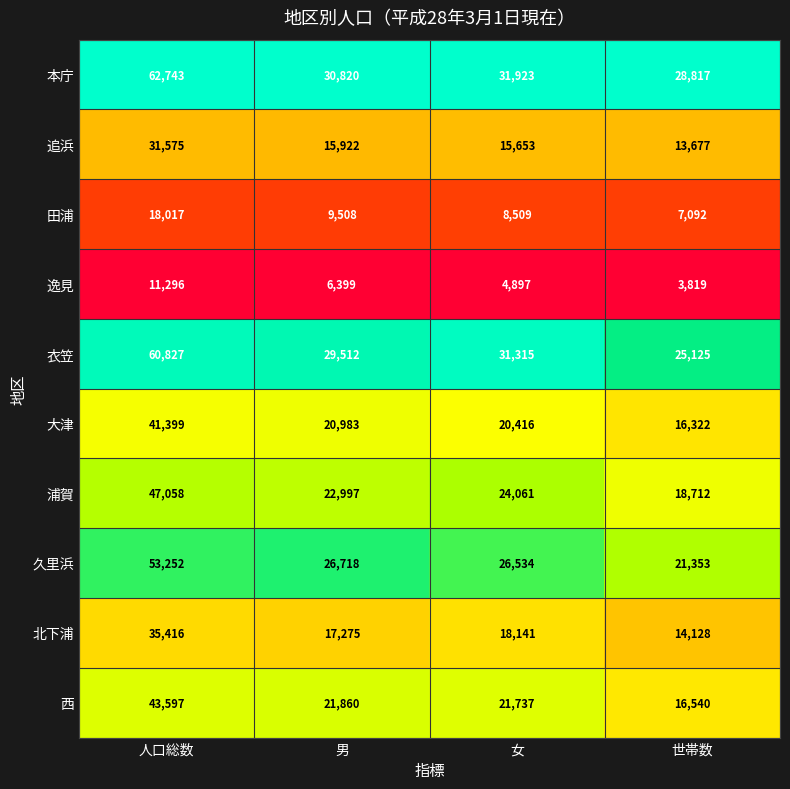

Which series has the largest range (max minus min)?

衣笠